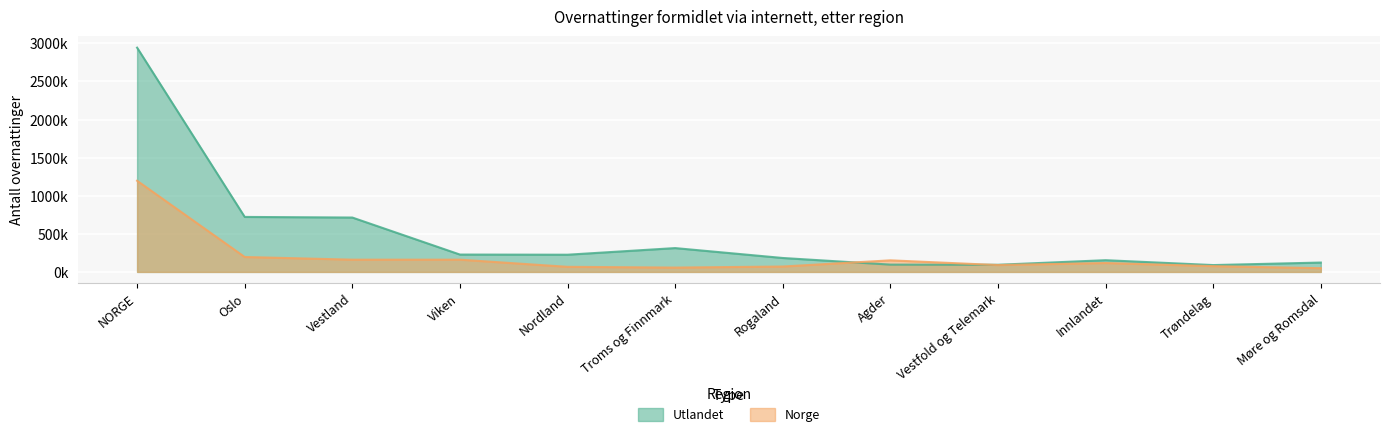

Where does the Norge series first go above 117000?

NORGE